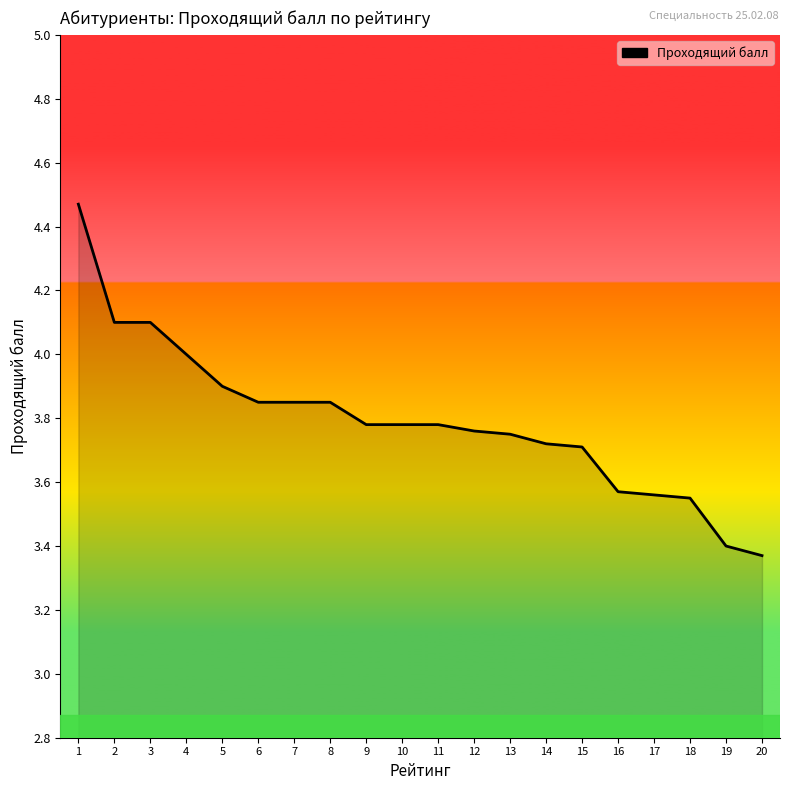

The value at 9 is 6.6. True or false?

False